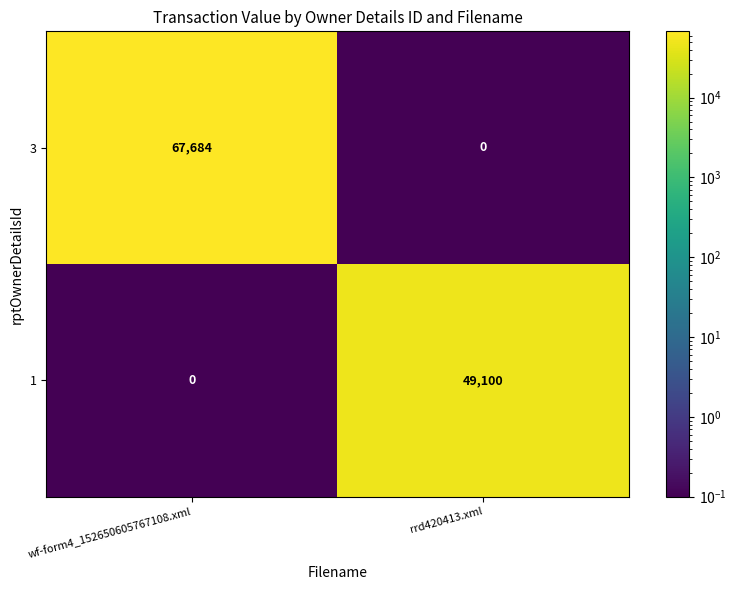

What is the total value across all series at rrd420413.xml?

49100